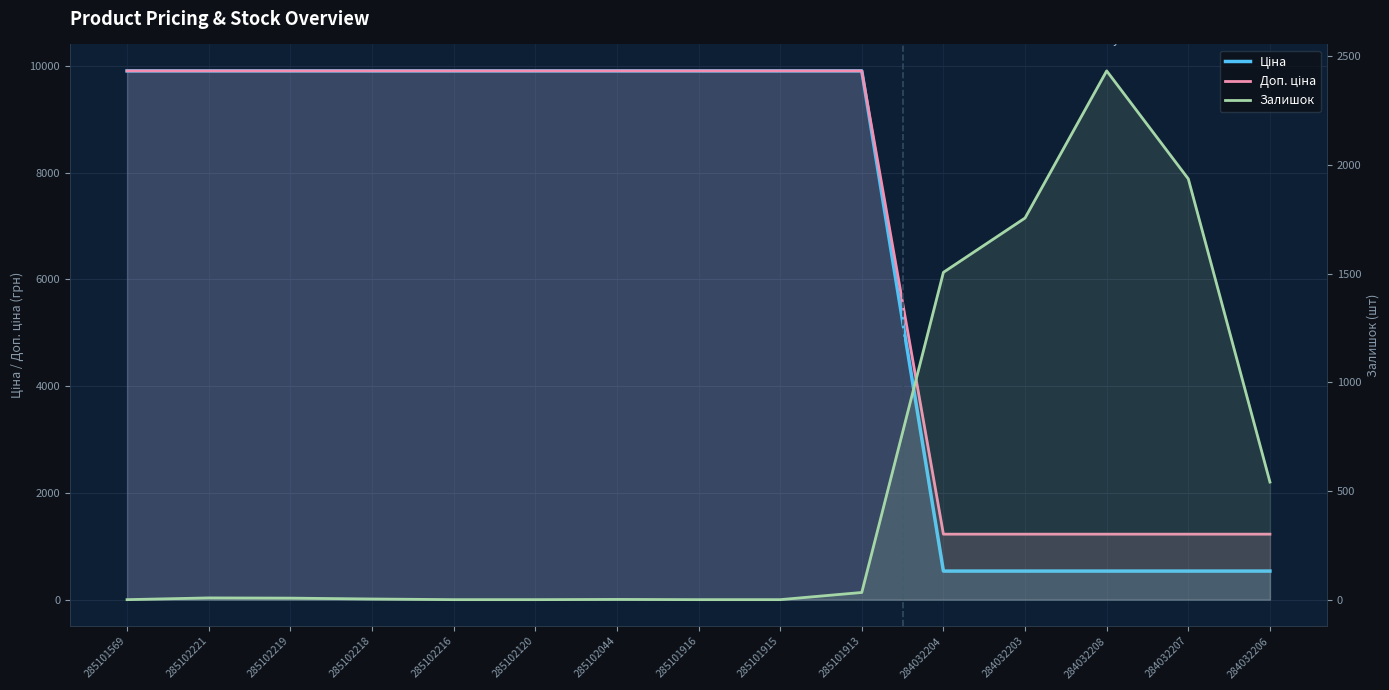

True or false: Доп. ціна has more than 2 points higher than both neighbors.

False